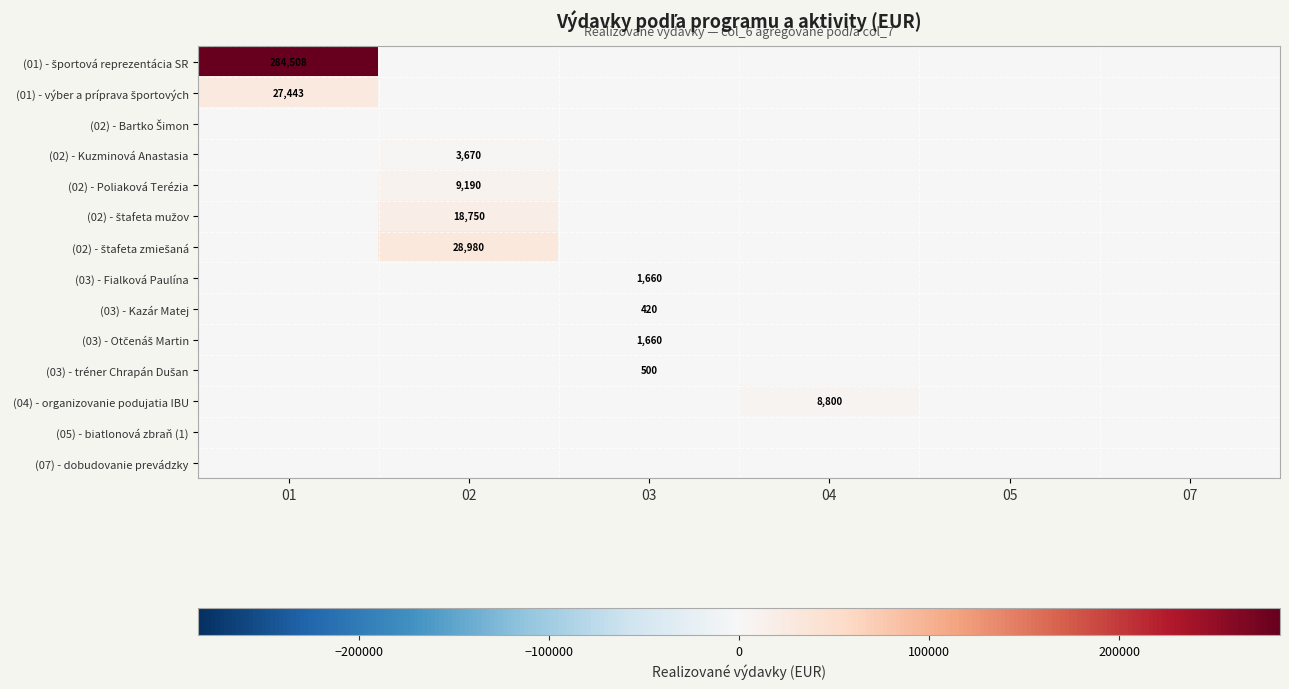

The (02) - Kuzminová Anastasia series shows 3670 at 02. True or false?

True